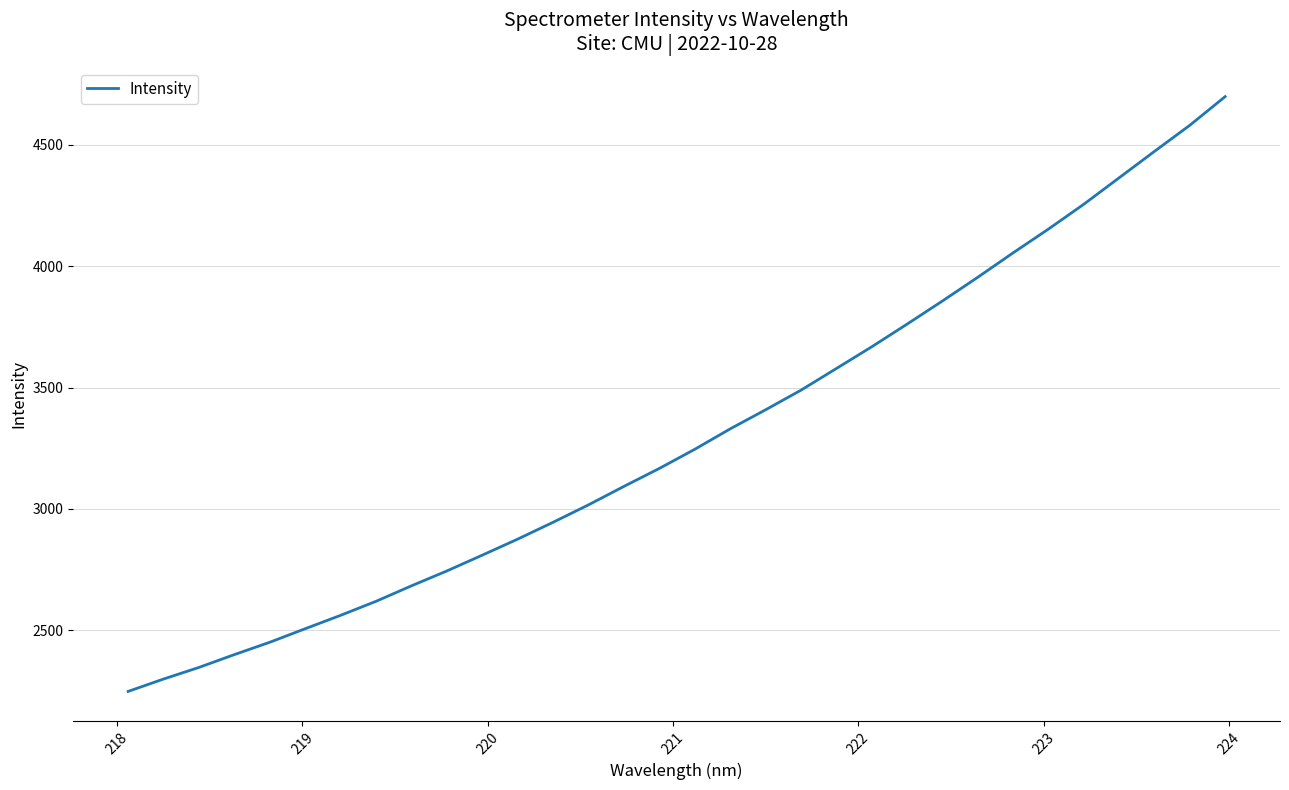

What is the difference between the maximum and minimum values?

2450.1